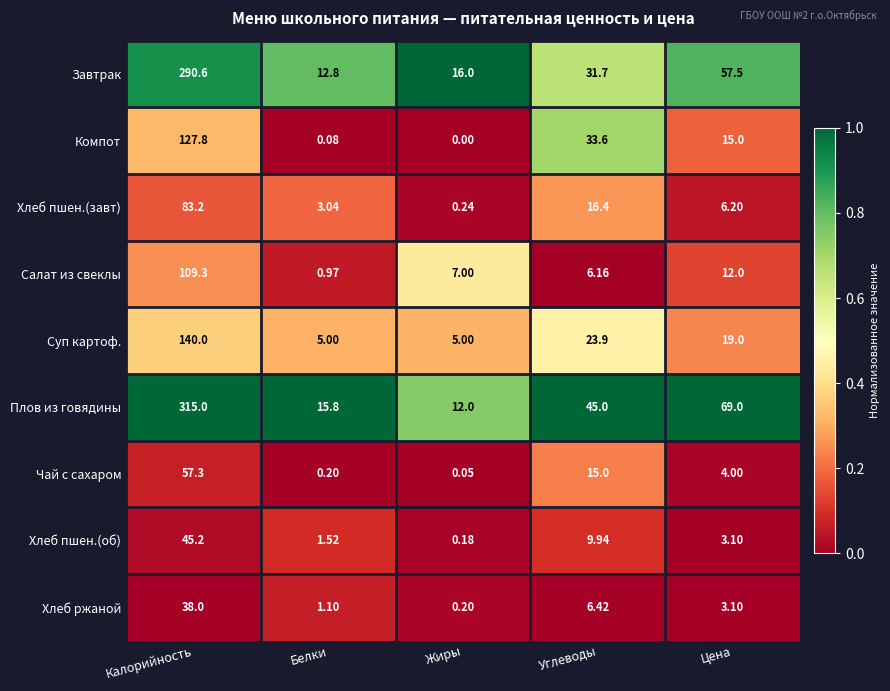

At which category is the sum across all series the highest?

Калорийность